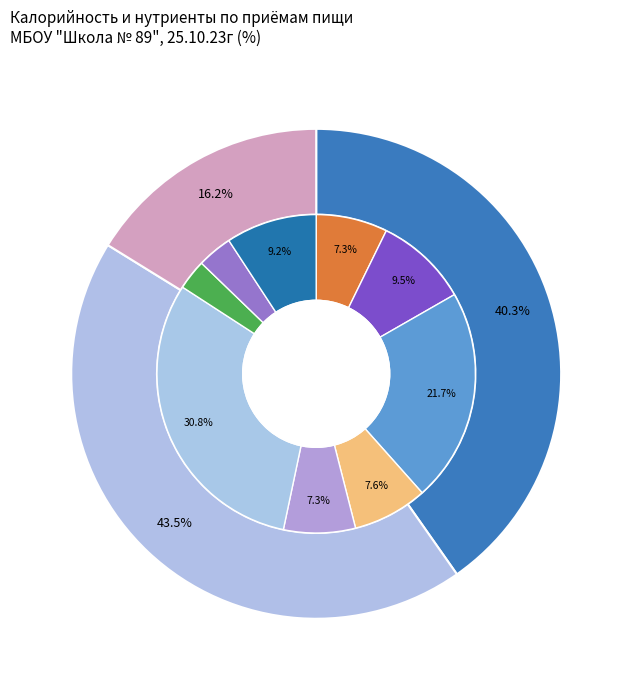

Do Завтрак and Обед together represent more than half of the pie?

Yes